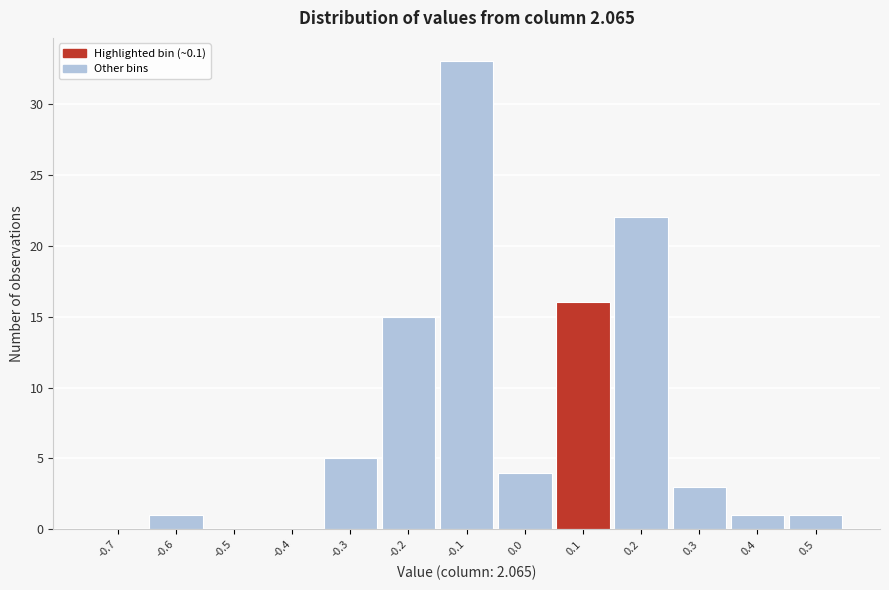

Reading left to right, what are all the values shown in this chart?

-0.7=0	-0.6=1	-0.5=0	-0.4=0	-0.3=5	-0.2=15	-0.1=33	0.0=4	0.1=16	0.2=22	0.3=3	0.4=1	0.5=1